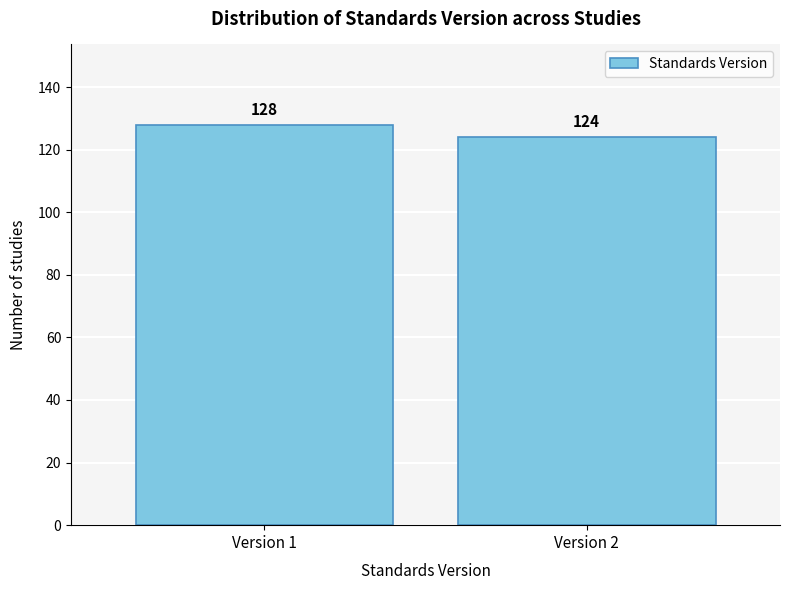

Reading left to right, transcribe all the data shown in this chart.

128	124